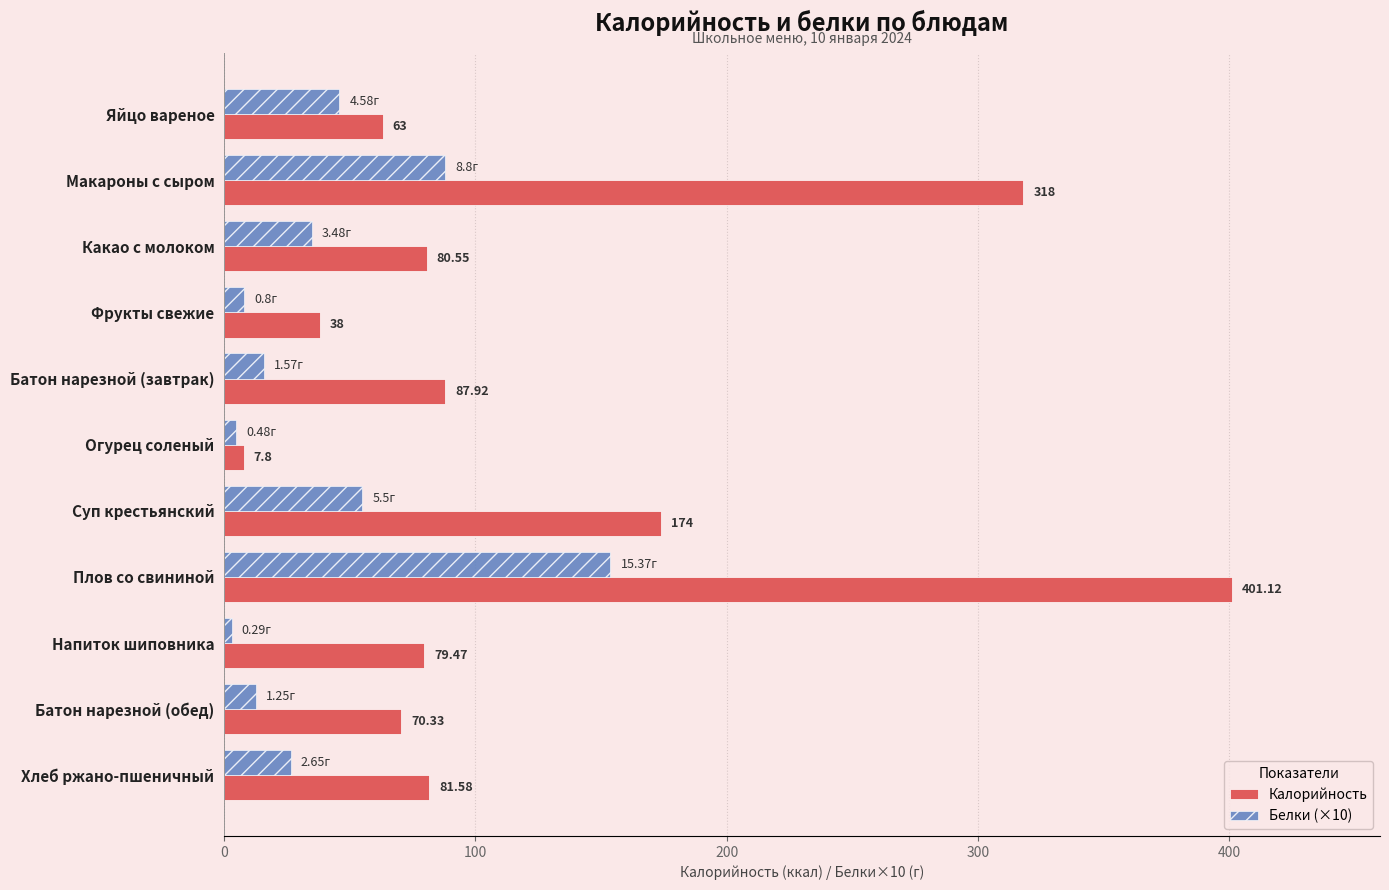

Rank the series by their average value, from highest to lowest.

Калорийность, Белки (×10)